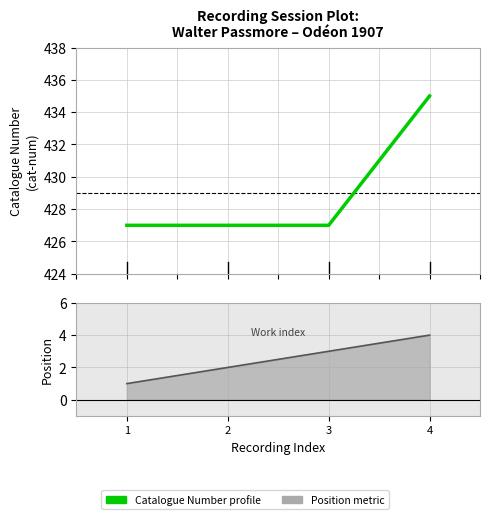

What is the value of the 3rd point from the left?

427